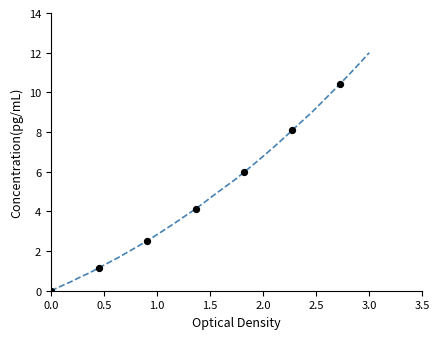

What is the maximum value shown in the chart?

12.0